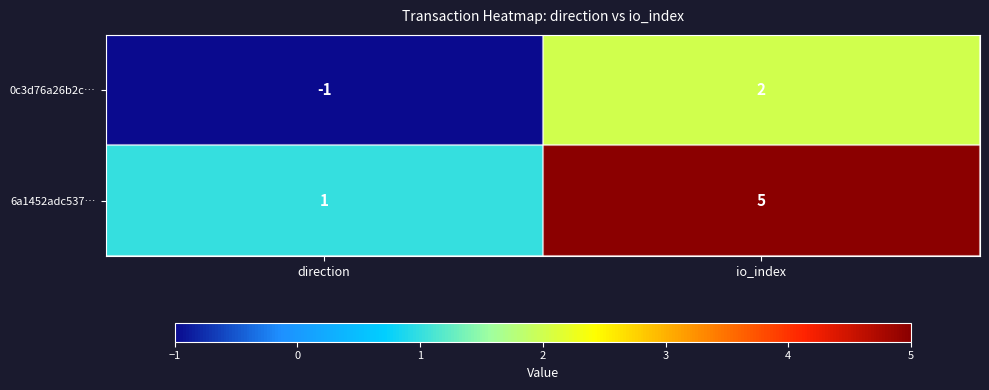

Is the value of 6a1452adc537… at direction greater than the value of 0c3d76a26b2c… at direction?

Yes